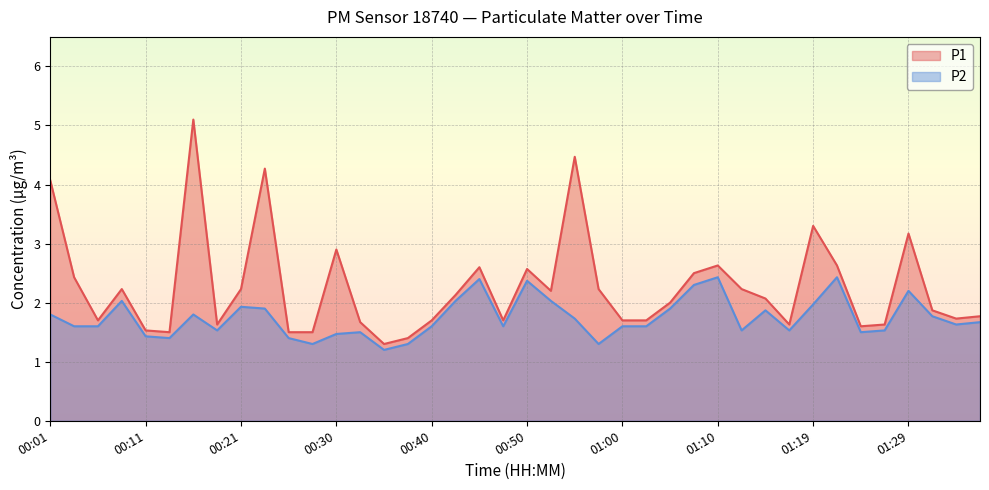

Which series has the largest total across all categories?

P1